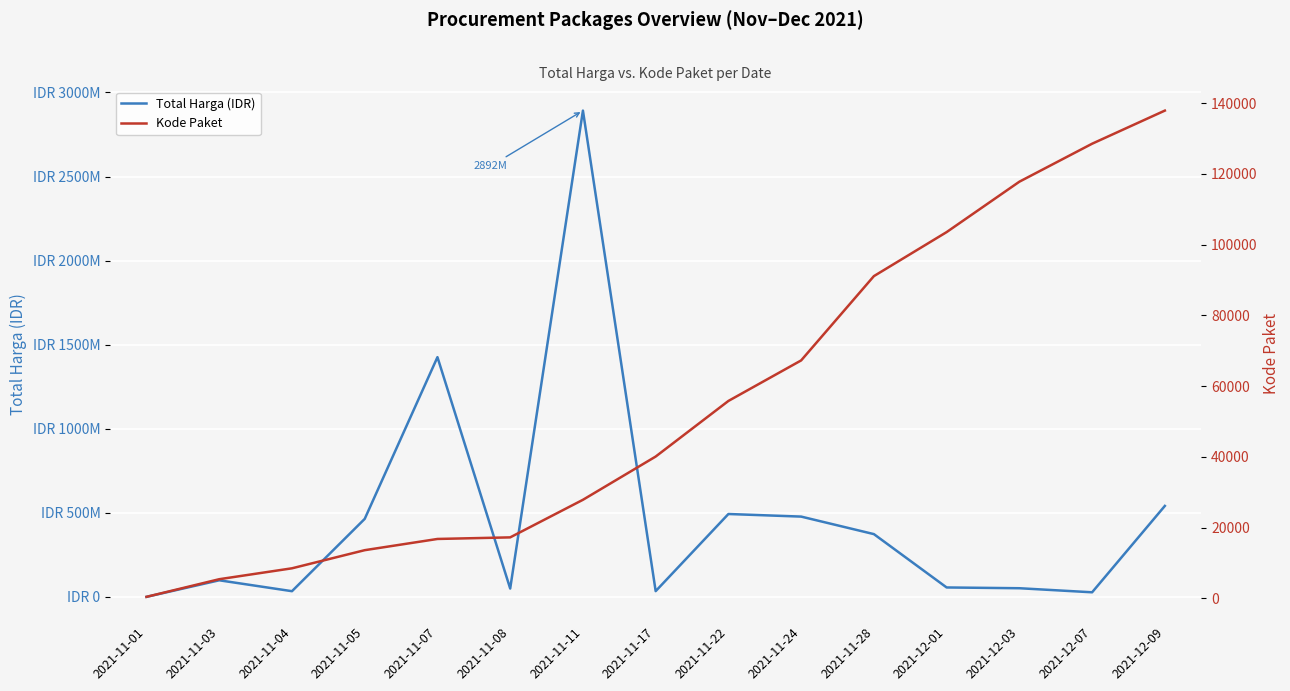

How many data points in Total Harga (IDR) are less than 98772570?

7